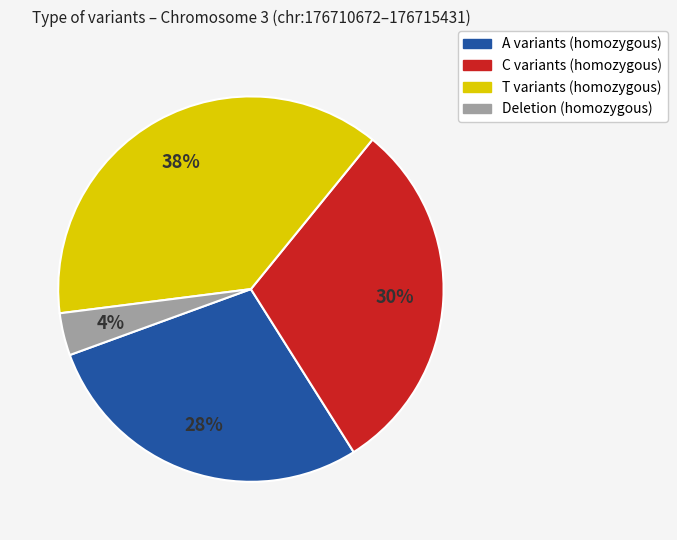

To the nearest percent, what is the difference between the largest and smallest slice percentages?

34%